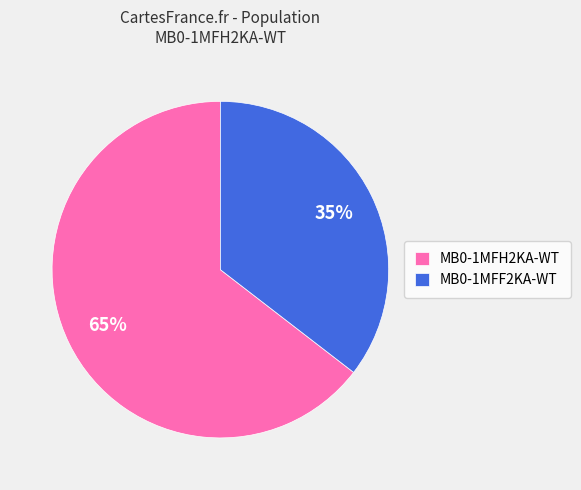

How many segments does this pie chart have?

2